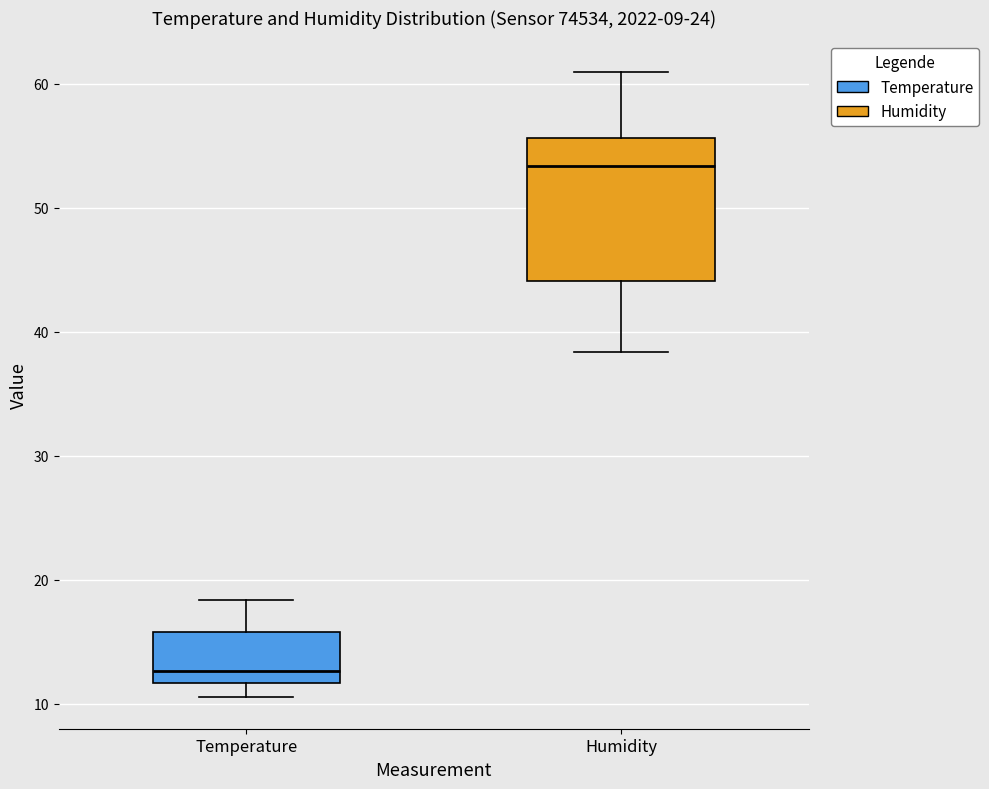

Comparing the boxes themselves (not the whiskers), which one is the tallest?

Humidity